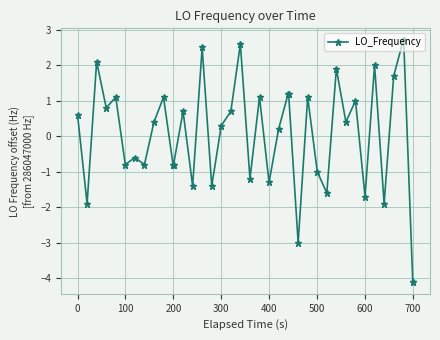

What is the value of the 26th point from the left?

-3.0